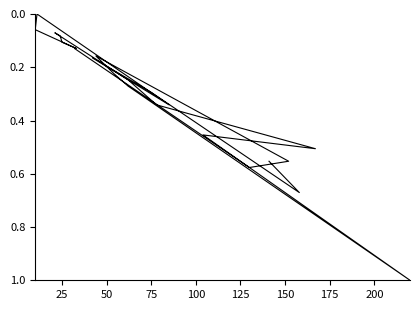

How many lines are shown in the chart?

1